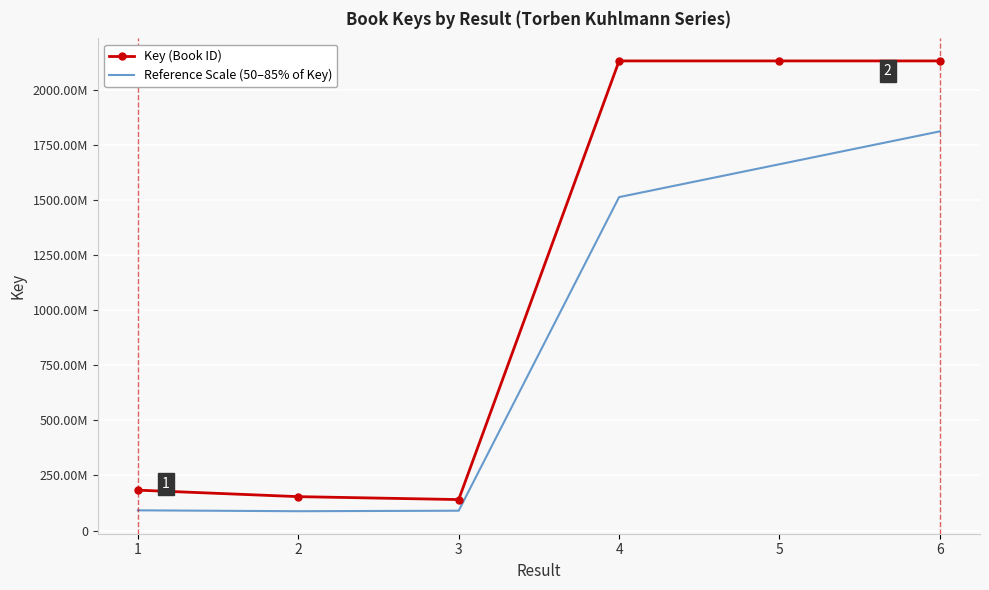

True or false: Key (Book ID) and Reference Scale (50–85% of Key) intersect in this chart.

False